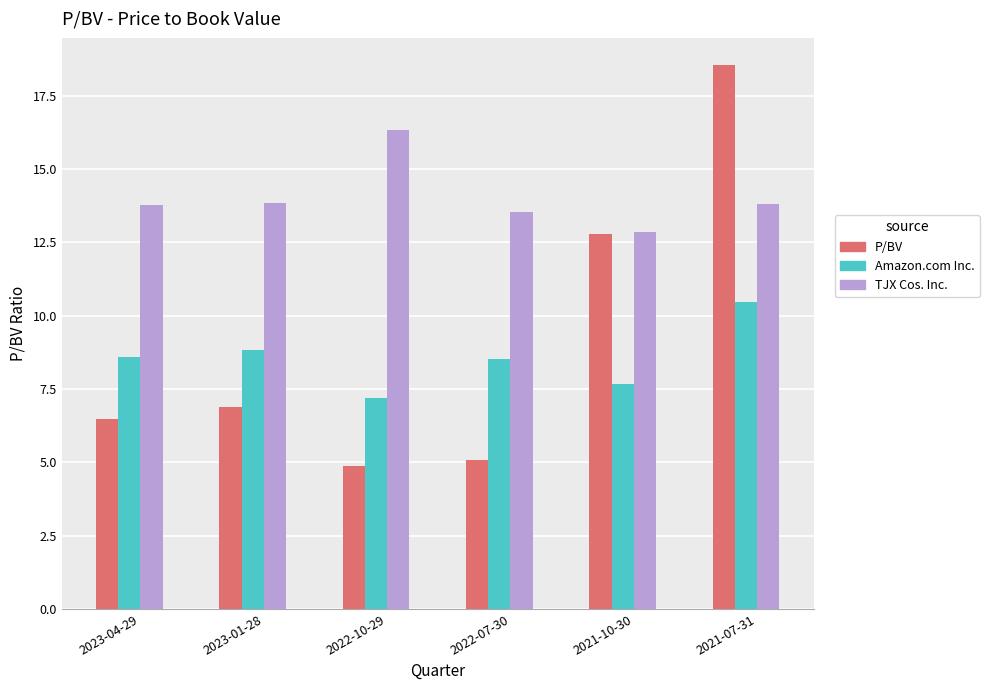

What is the label of the 2nd bar from the right?

2021-10-30